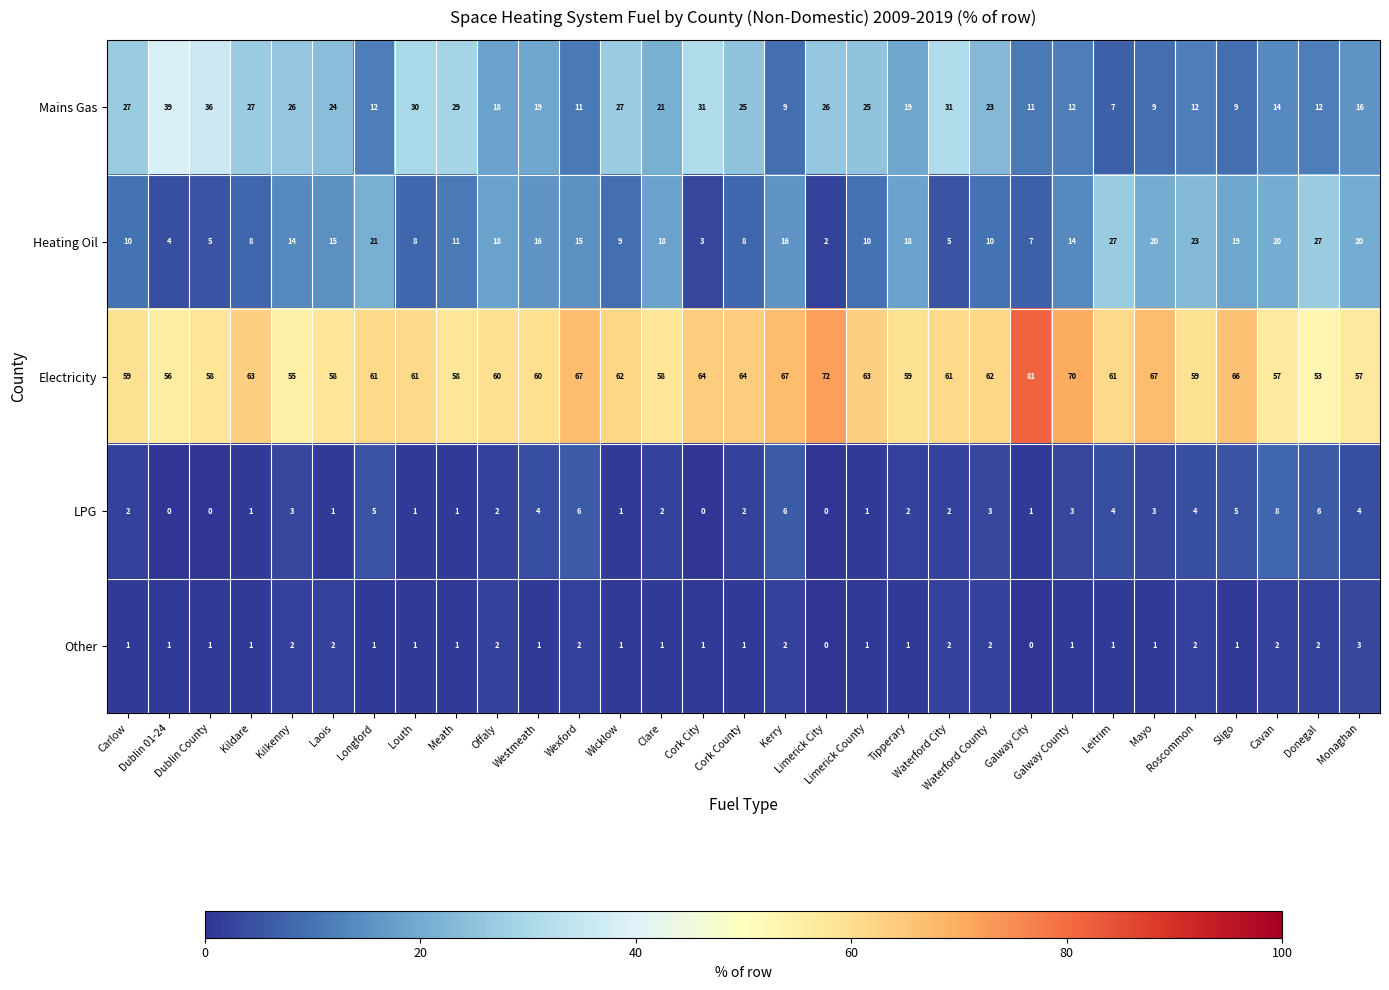

What is the lowest value of the Electricity series?

53